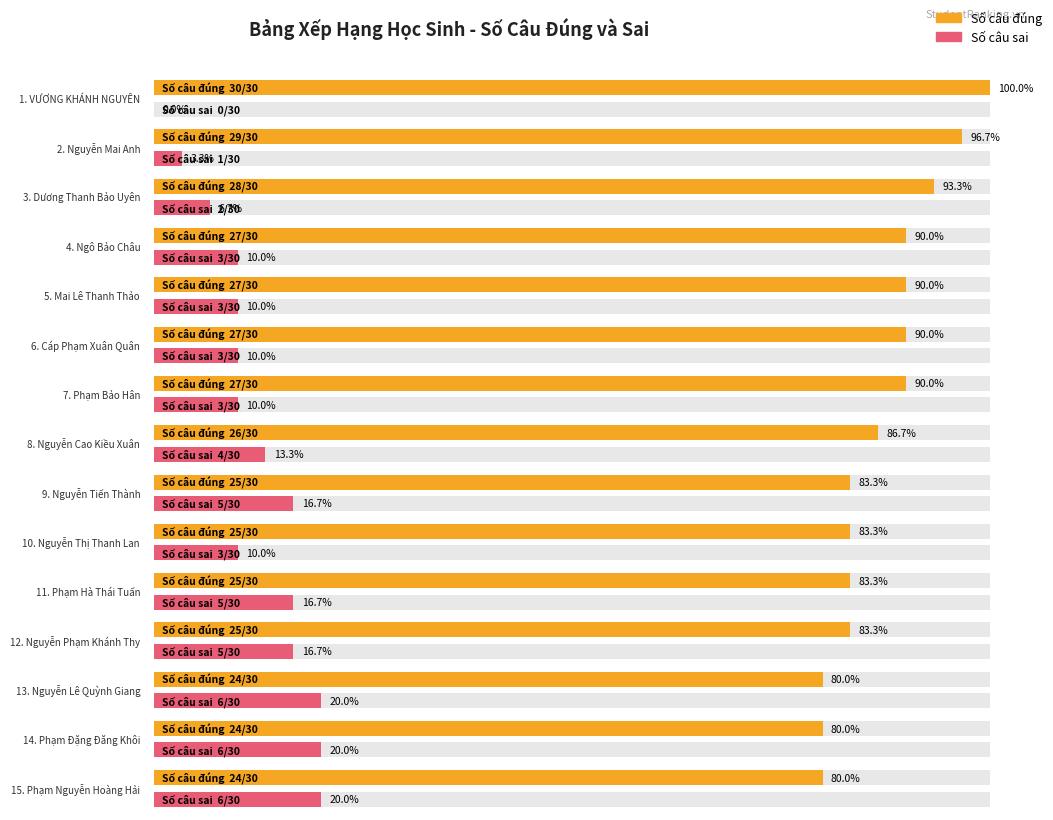

What is the difference between the maximum and minimum values in the Số câu sai series?

6